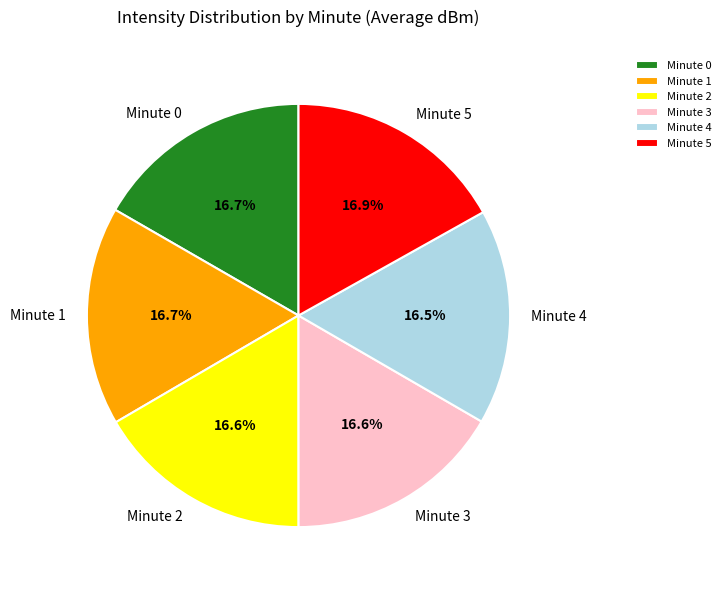

Approximately how many times larger is the value at Minute 1 compared to Minute 4?

1.0